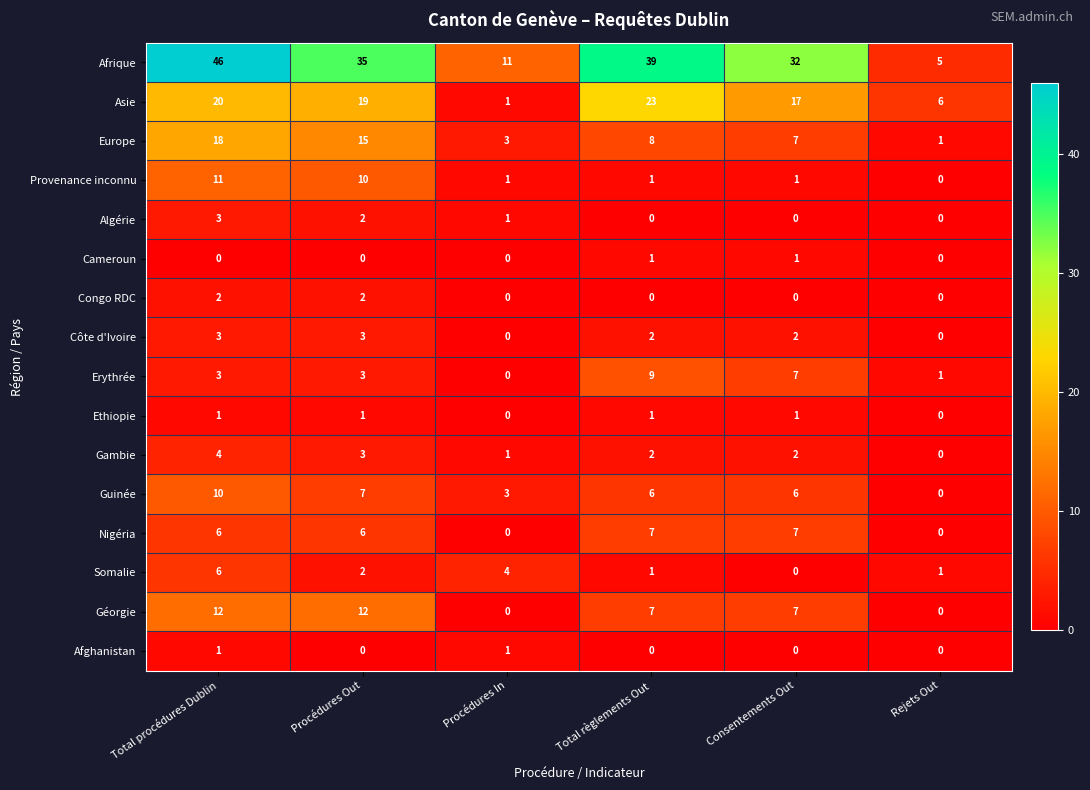

At how many categories does at least one series exceed 34?

3